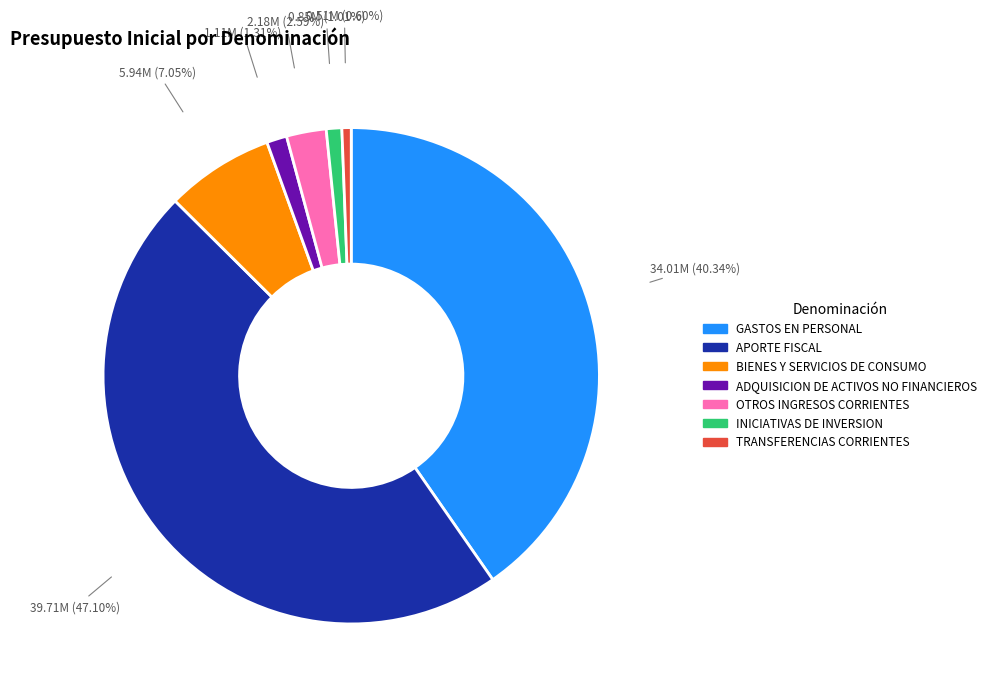

To the nearest percent, what percentage of the pie is ADQUISICION DE ACTIVOS NO FINANCIEROS?

1%